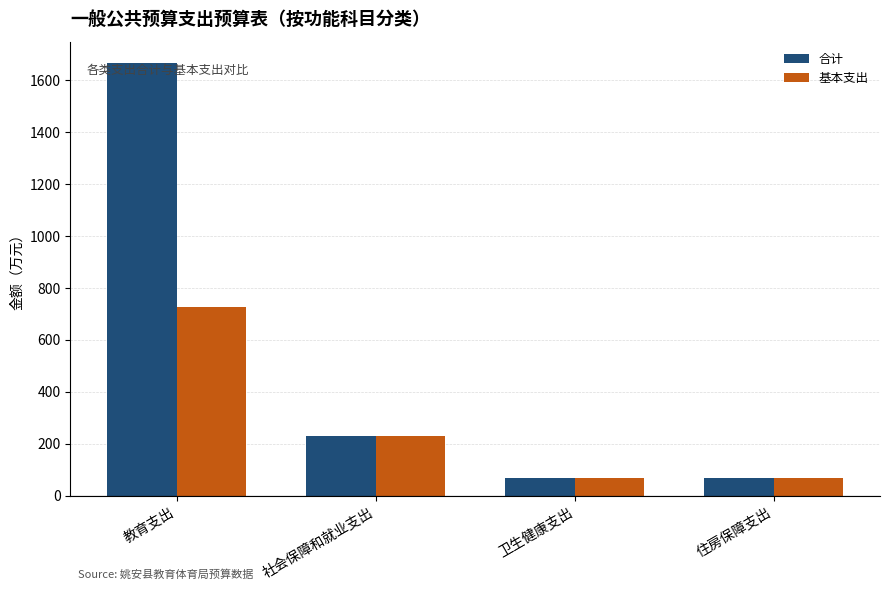

At 教育支出, list the series in order from smallest to largest.

基本支出, 合计